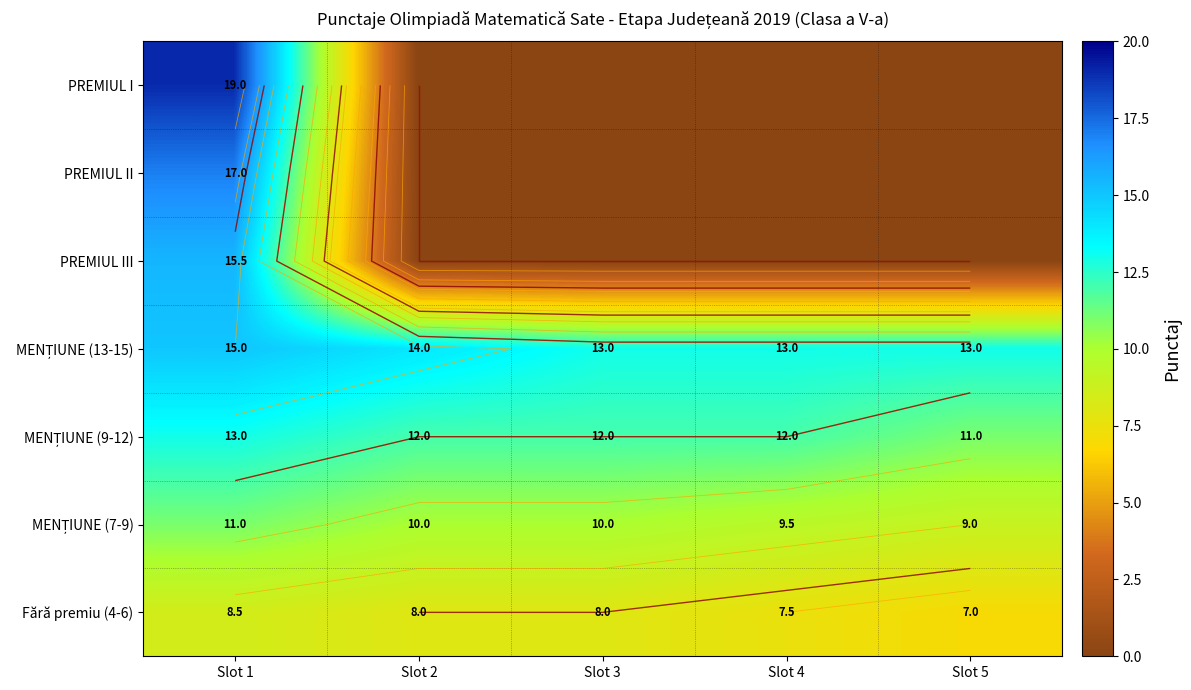

Which has a higher value, Slot 3 or Slot 4?

Slot 3